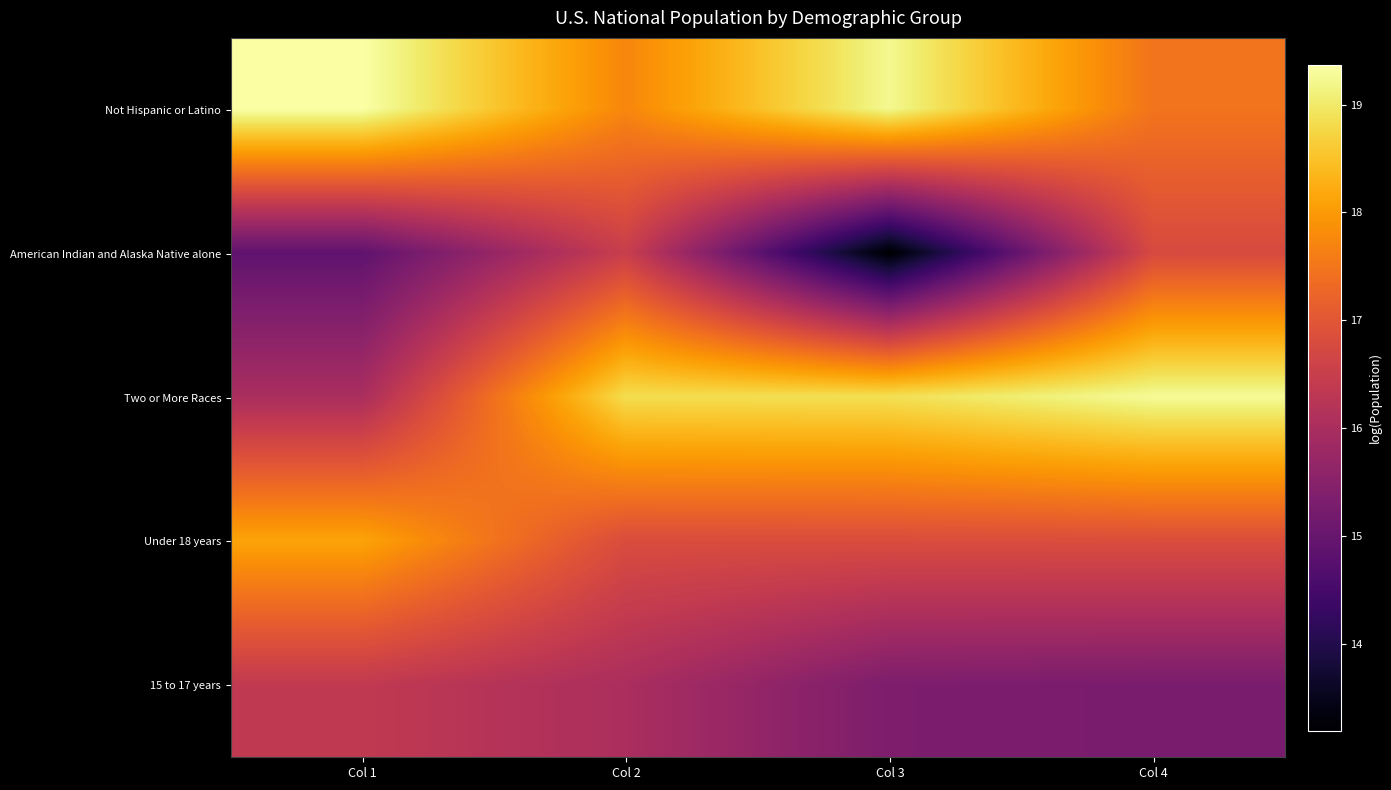

Reading left to right, what are all the values shown in this chart?

Not Hispanic or Latino: Col 1=19.4	Col 2=17.7	Col 3=19.2	Col 4=17.5
American Indian and Alaska Native alone: Col 1=14.9	Col 2=16.5	Col 3=13.2	Col 4=16.8
Two or More Races: Col 1=16.0	Col 2=18.8	Col 3=18.9	Col 4=19.3
Under 18 years: Col 1=18.1	Col 2=16.8	Col 3=16.8	Col 4=16.8
15 to 17 years: Col 1=16.4	Col 2=16.0	Col 3=15.3	Col 4=15.3